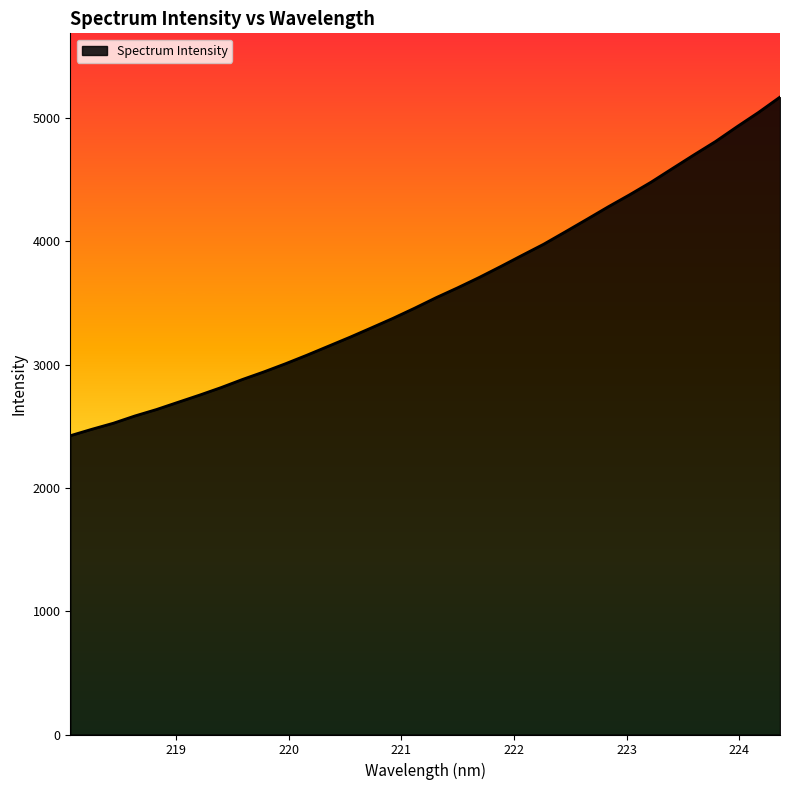

What is the smallest value displayed?

2423.8